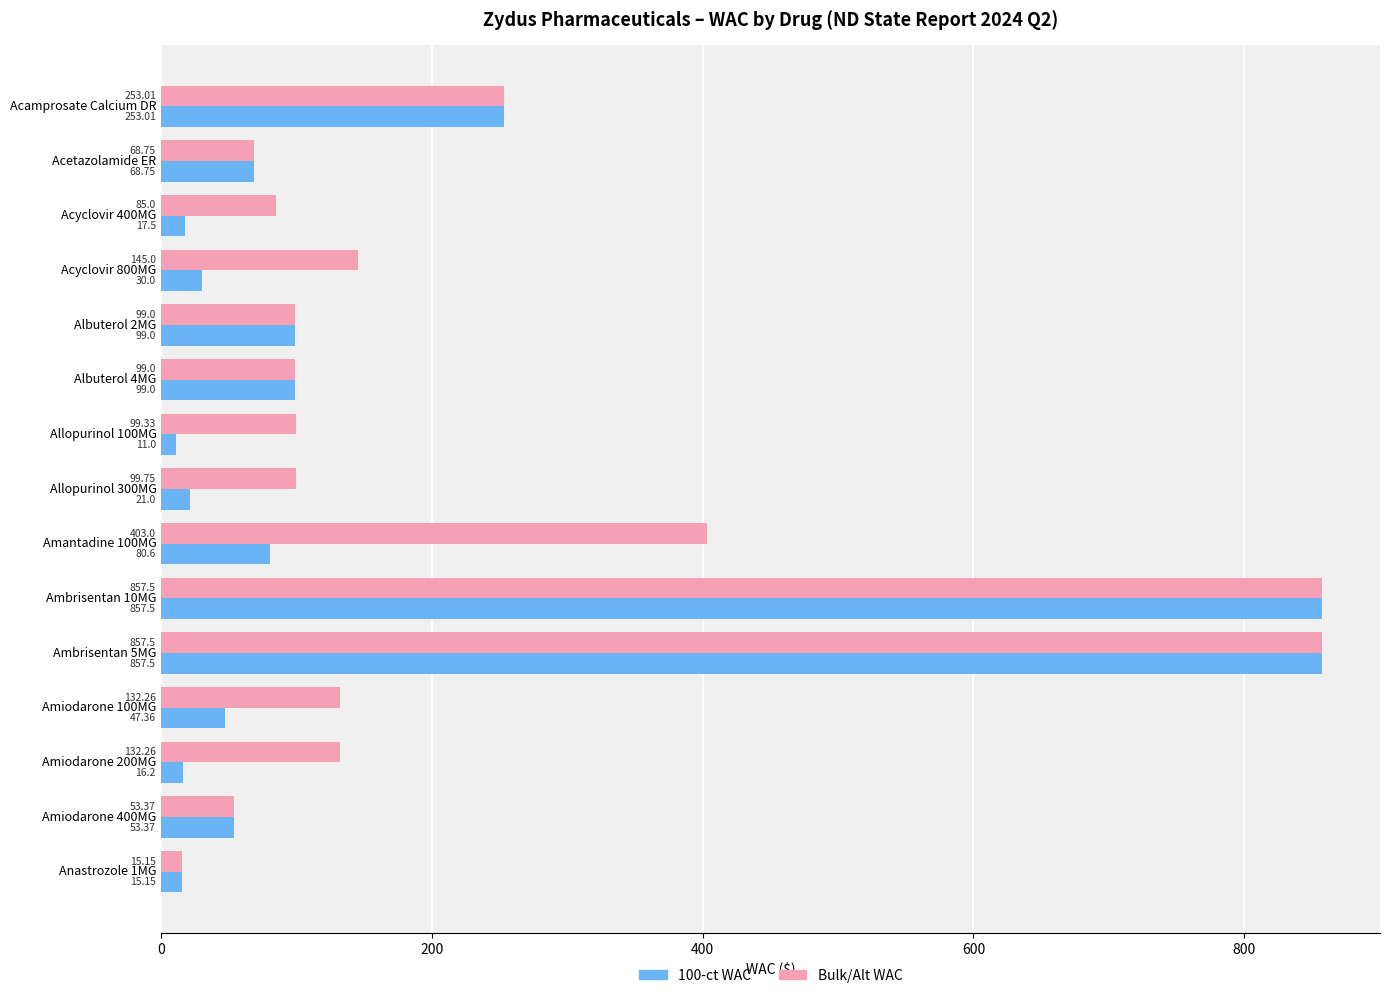

Rank the series at Acyclovir 800MG from highest to lowest value.

Bulk/Alt WAC, 100-ct WAC